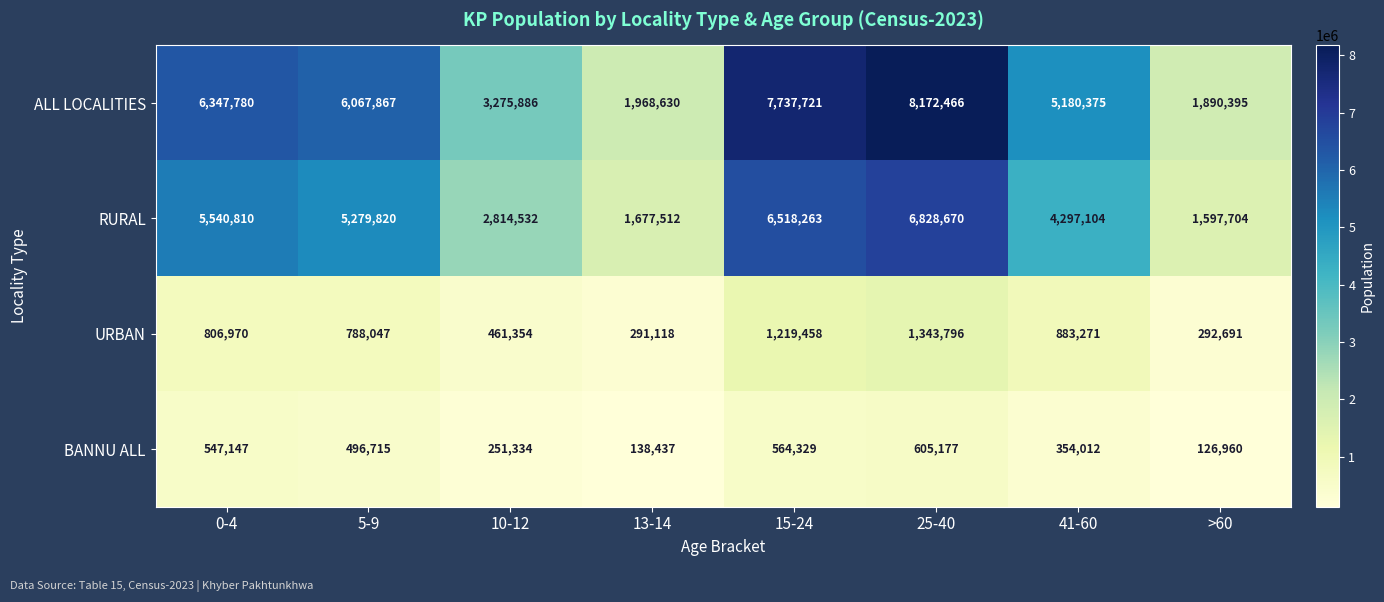

What value does the BANNU ALL series have at 25-40?

605177